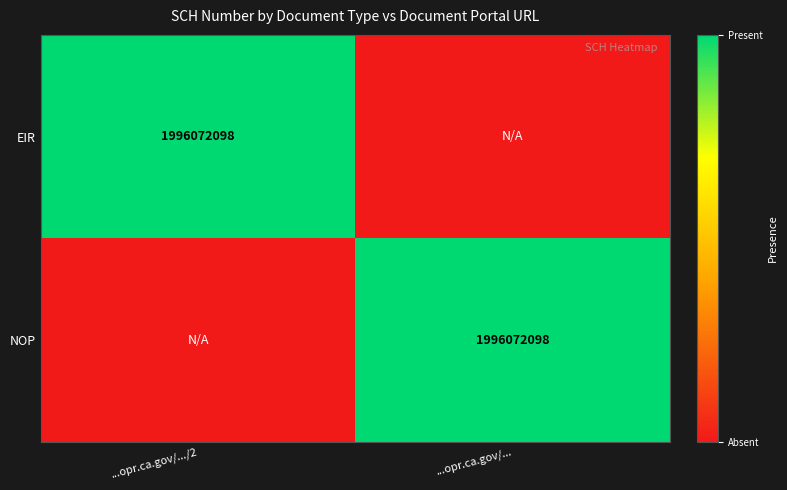

True or false: EIR has a value of 3575544890 at ...opr.ca.gov/.../2.

False